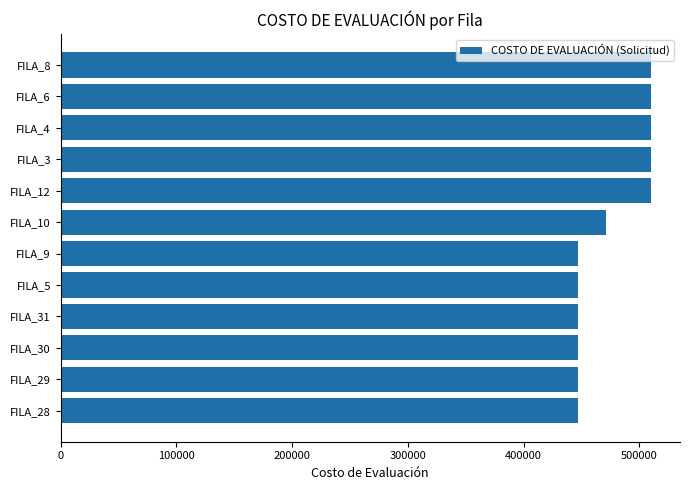

What is the difference between the values at FILA_8 and FILA_30?

62500